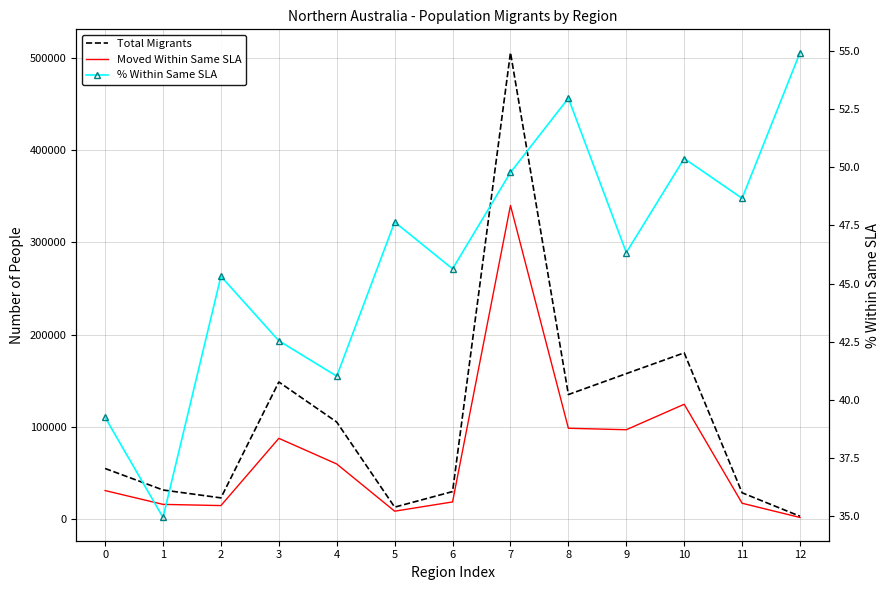

Reading left to right, extract all data points from this chart.

Total Migrants: 55128.0	31841.0	23287.0	148818.0	105430.0	13262.0	30126.0	505639.0	135209.0	157873.0	180380.0	28804.0	3373.0
Moved Within Same SLA: 31207.0	16253.0	14954.0	87790.0	60000.0	8883.0	18907.0	340046.0	98697.0	97107.0	124708.0	17470.0	2064.0
% Within Same SLA: 39.2	35.0	45.3	42.5	41.0	47.6	45.6	49.8	53.0	46.3	50.4	48.7	54.9